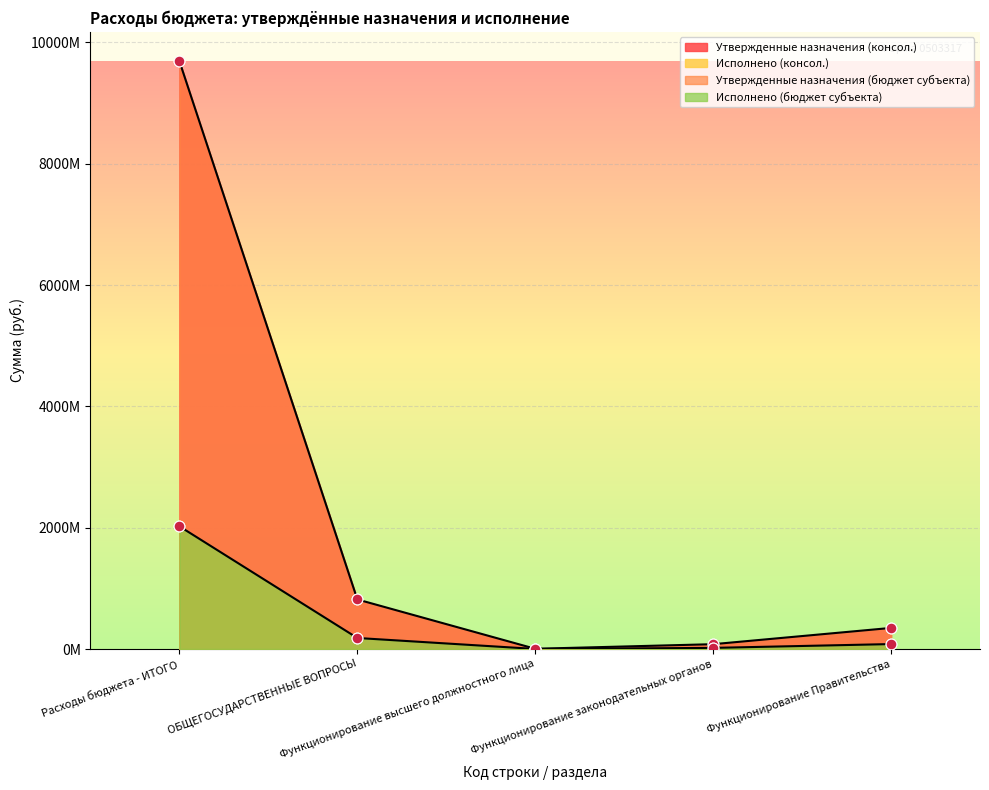

What are all the series names shown in the legend?

Утвержденные назначения (консол.), Утвержденные назначения (бюджет субъекта), Исполнено (консол.), Исполнено (бюджет субъекта)